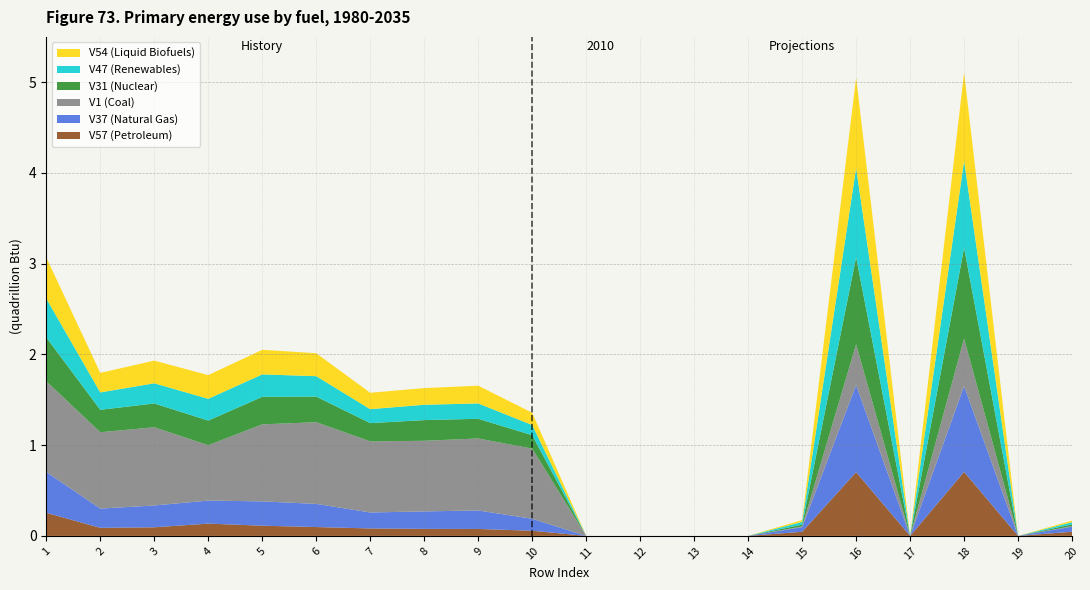

Reading right to left, what are all the values shown in this chart?

V57: 20=0.0	19=0.0	18=0.7	17=0.0	16=0.7	15=0.0	14=0.0	13=0.0	12=0.0	11=0.0	10=0.1	9=0.1	8=0.1	7=0.1	6=0.1	5=0.1	4=0.1	3=0.1	2=0.1	1=0.3
V37: 20=0.1	19=0.0	18=0.9	17=0.0	16=1.0	15=0.1	14=0.0	13=0.0	12=0.0	11=0.0	10=0.1	9=0.2	8=0.2	7=0.2	6=0.3	5=0.3	4=0.3	3=0.2	2=0.2	1=0.4
V1: 20=0.0	19=0.0	18=0.5	17=0.0	16=0.4	15=0.0	14=0.0	13=0.0	12=0.0	11=0.0	10=0.8	9=0.8	8=0.8	7=0.8	6=0.9	5=0.8	4=0.6	3=0.9	2=0.8	1=1.0
V31: 20=0.0	19=0.0	18=1.0	17=0.0	16=1.0	15=0.0	14=0.0	13=0.0	12=0.0	11=0.0	10=0.1	9=0.2	8=0.2	7=0.2	6=0.3	5=0.3	4=0.3	3=0.3	2=0.2	1=0.5
V47: 20=0.0	19=0.0	18=1.0	17=0.0	16=1.0	15=0.0	14=0.0	13=0.0	12=0.0	11=0.0	10=0.1	9=0.2	8=0.2	7=0.2	6=0.2	5=0.2	4=0.2	3=0.2	2=0.2	1=0.4
V54: 20=0.0	19=0.0	18=1.0	17=0.0	16=1.0	15=0.0	14=0.0	13=0.0	12=0.0	11=0.0	10=0.1	9=0.2	8=0.2	7=0.2	6=0.3	5=0.3	4=0.3	3=0.2	2=0.2	1=0.5